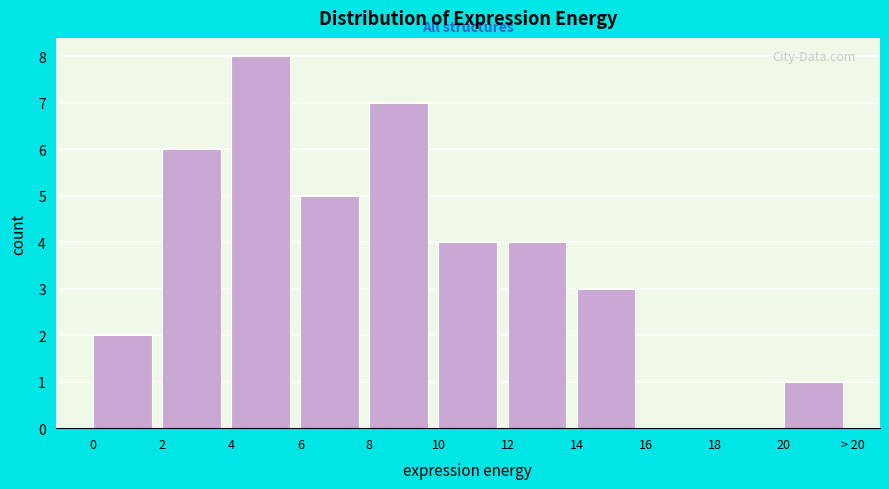

Reading right to left, transcribe all the data shown in this chart.

20=1	18=0	16=0	14=3	12=4	10=4	8=7	6=5	4=8	2=6	0=2